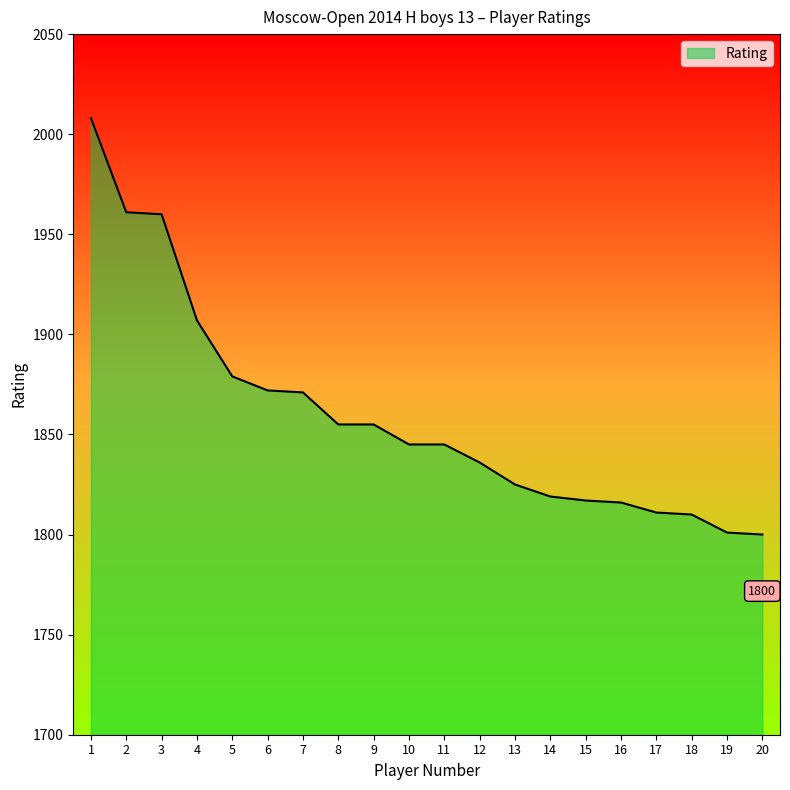

The value at 19 is 2584. True or false?

False